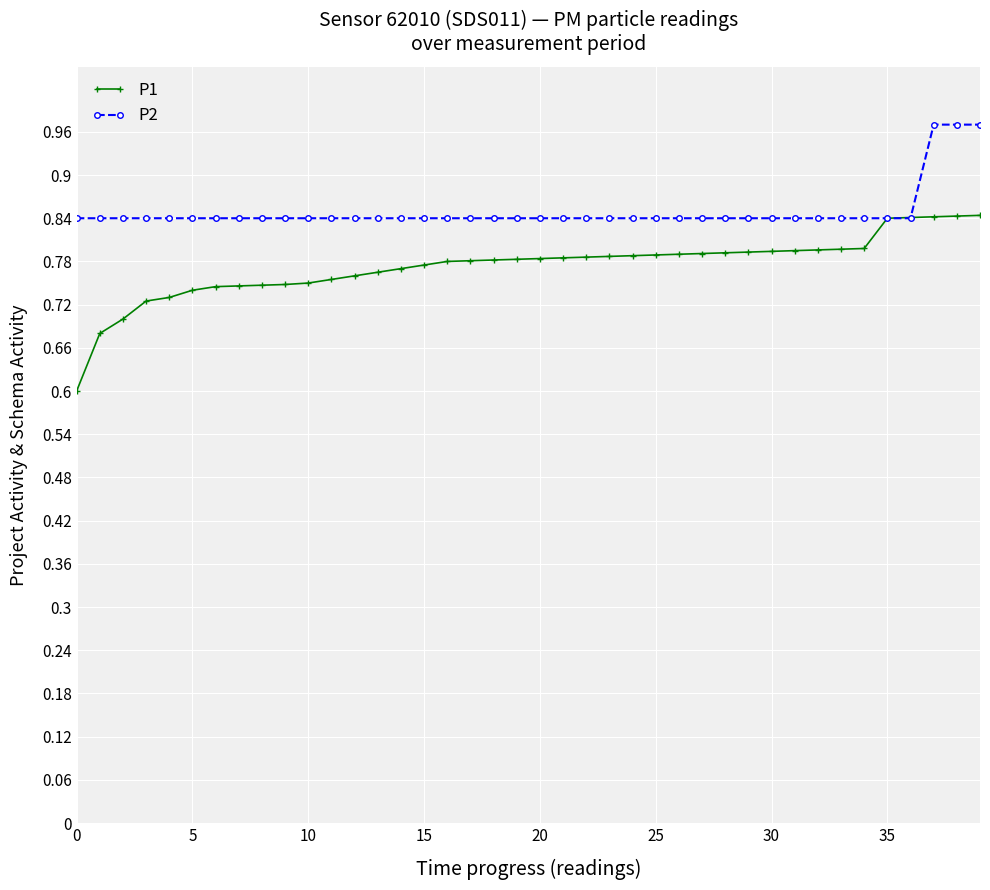

Which series has the widest spread of values?

P1